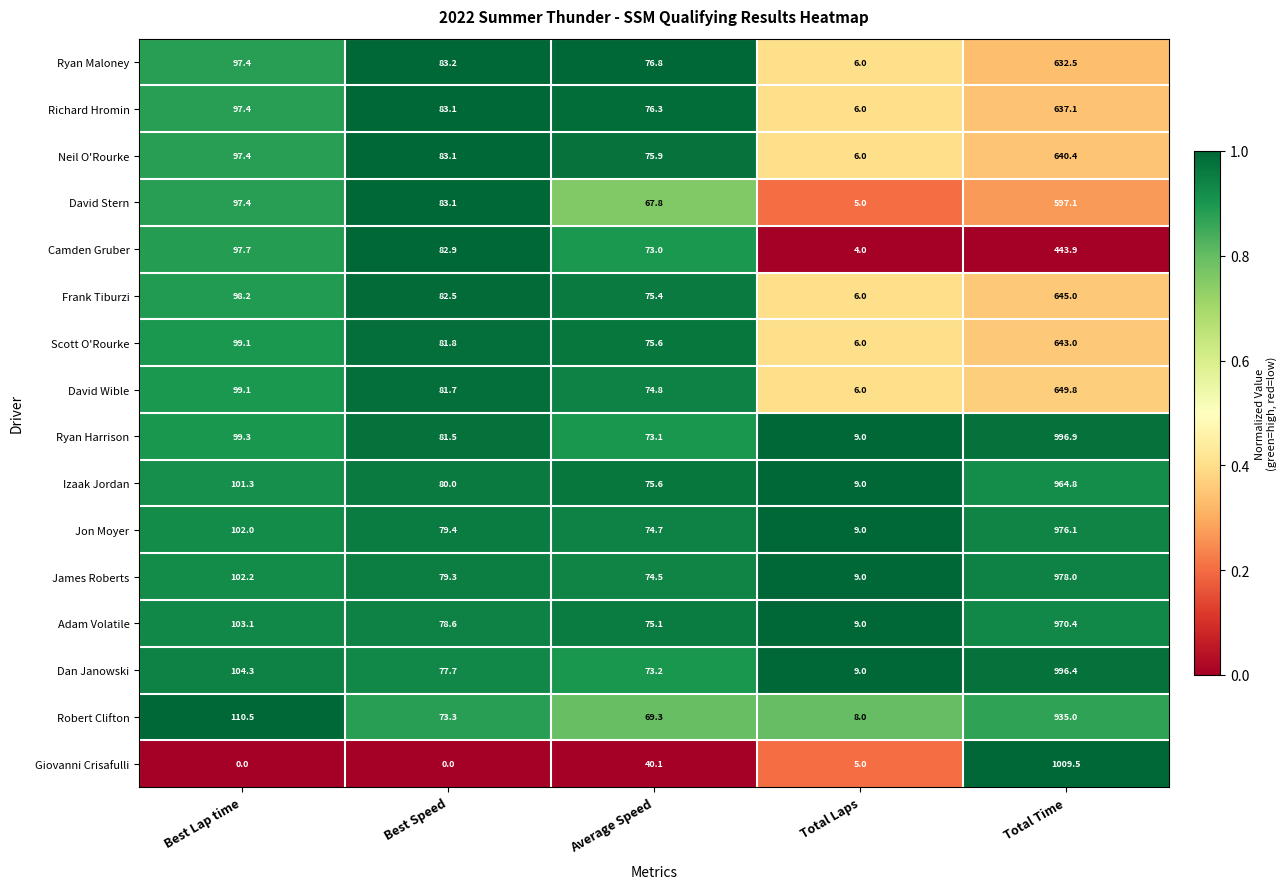

Rank the series at Total Time from highest to lowest value.

Giovanni Crisafulli, Ryan Harrison, Dan Janowski, James Roberts, Jon Moyer, Adam Volatile, Izaak Jordan, Robert Clifton, David Wible, Frank Tiburzi, Scott O'Rourke, Neil O'Rourke, Richard Hromin, Ryan Maloney, David Stern, Camden Gruber